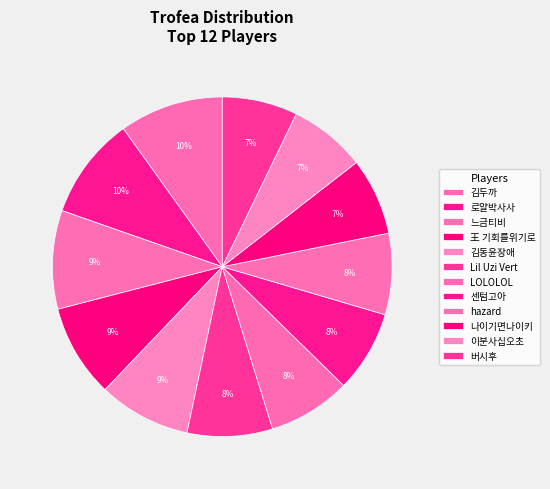

What portion of the pie excludes Lil Uzi Vert?

91.9%